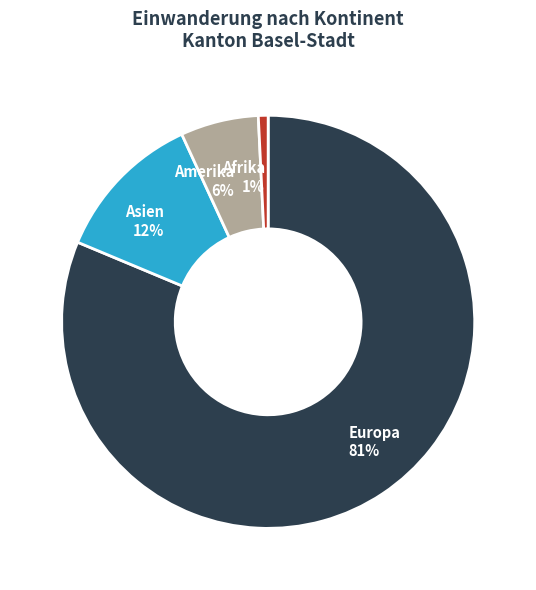

How many slices are in this pie chart?

4